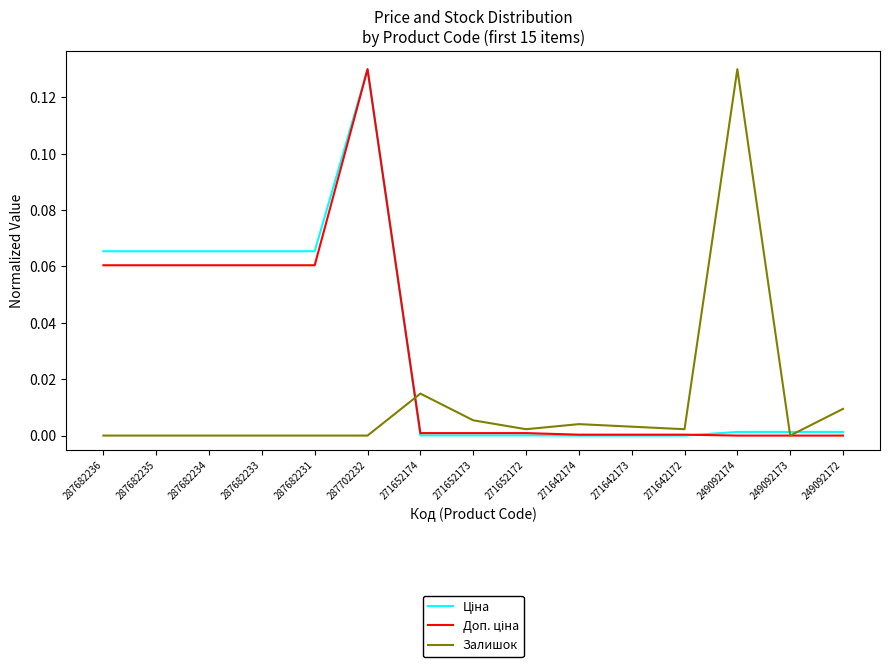

At which category is the sum across all series the highest?

287702232